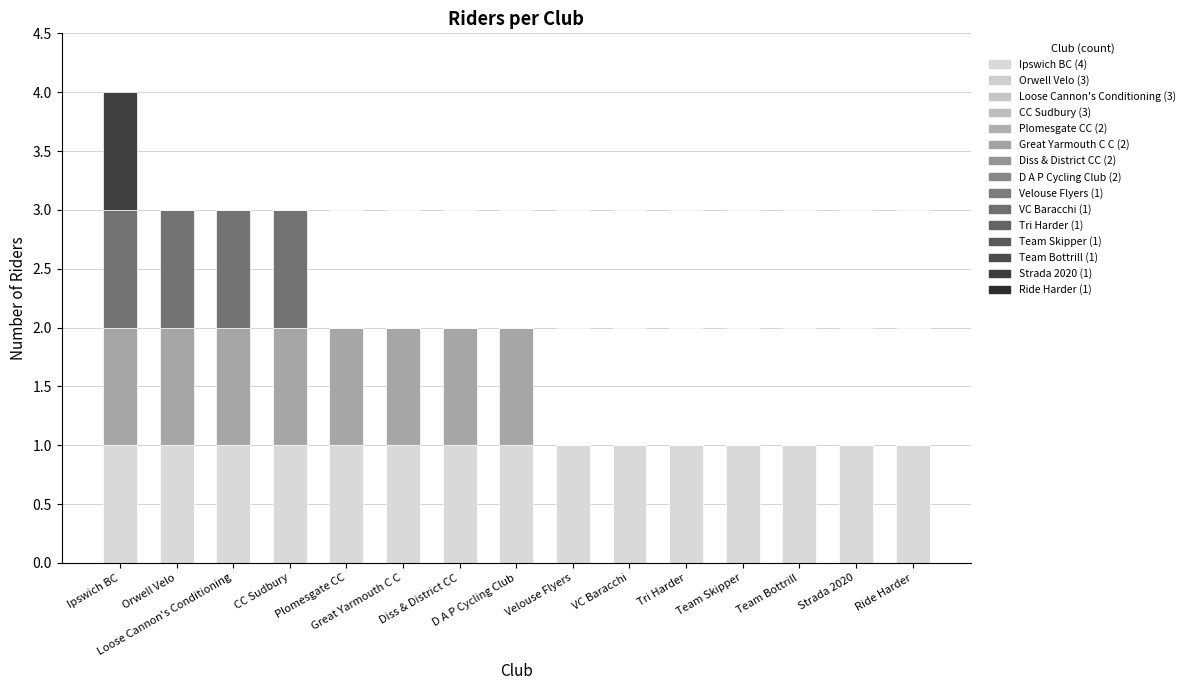

Does the chart contain any negative values?

No